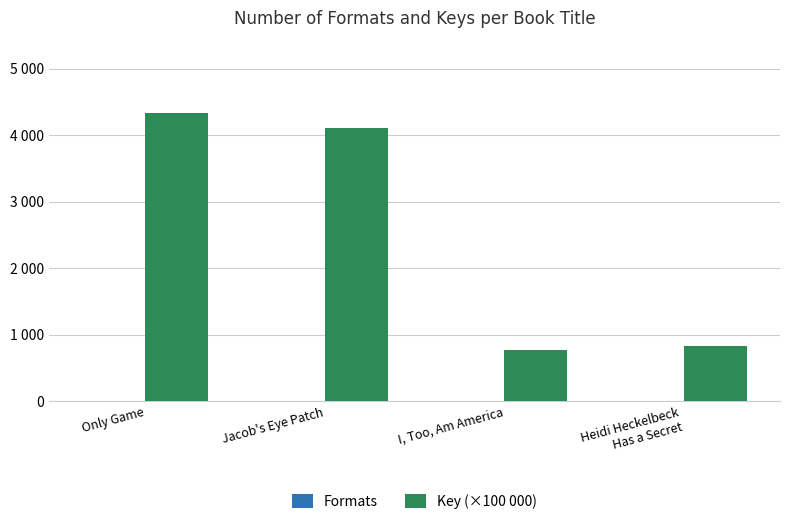

True or false: Formats has a value of 1 at I, Too, Am America.

False